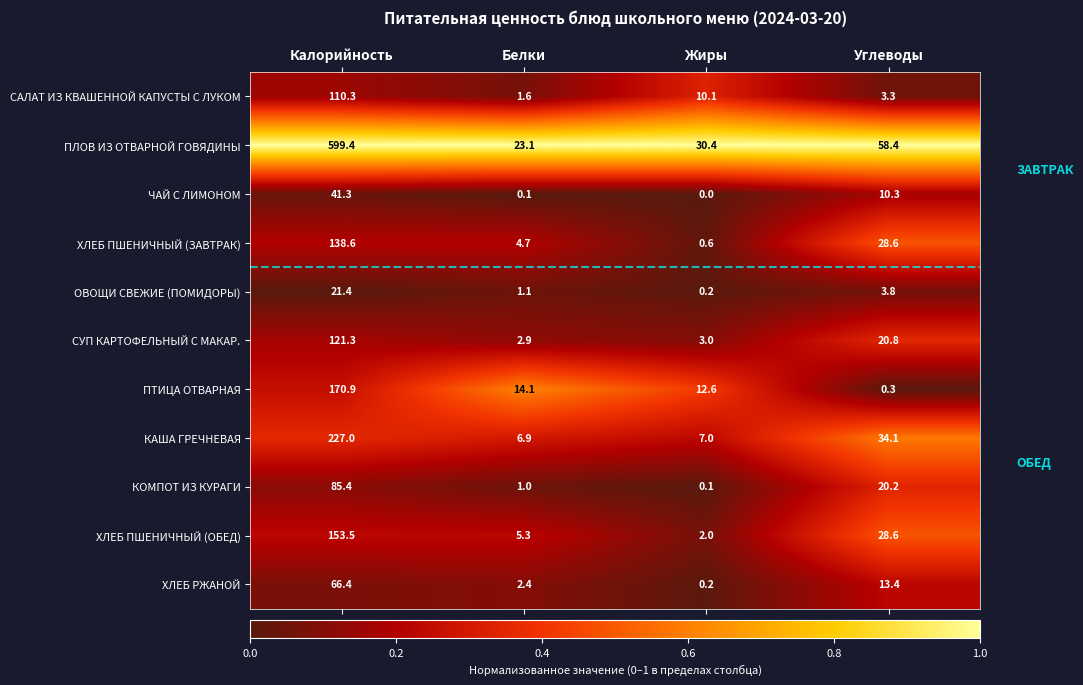

At which label does САЛАТ ИЗ КВАШЕННОЙ КАПУСТЫ С ЛУКОМ first exceed 10?

Калорийность